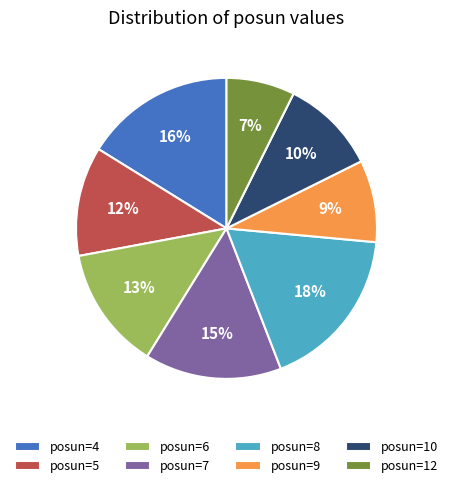

Approximately how many times larger is the value at posun=7 compared to posun=8?

0.8